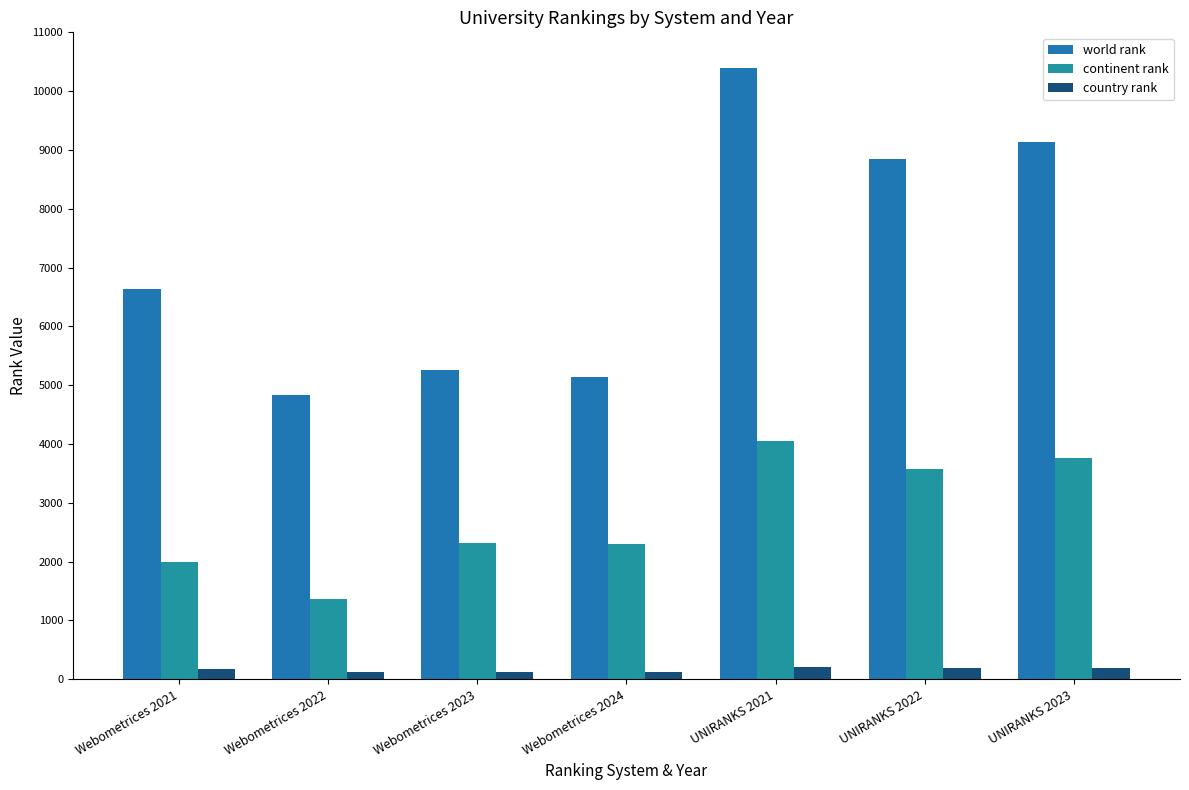

What is the total value across all series at Webometrices 2023?

7709